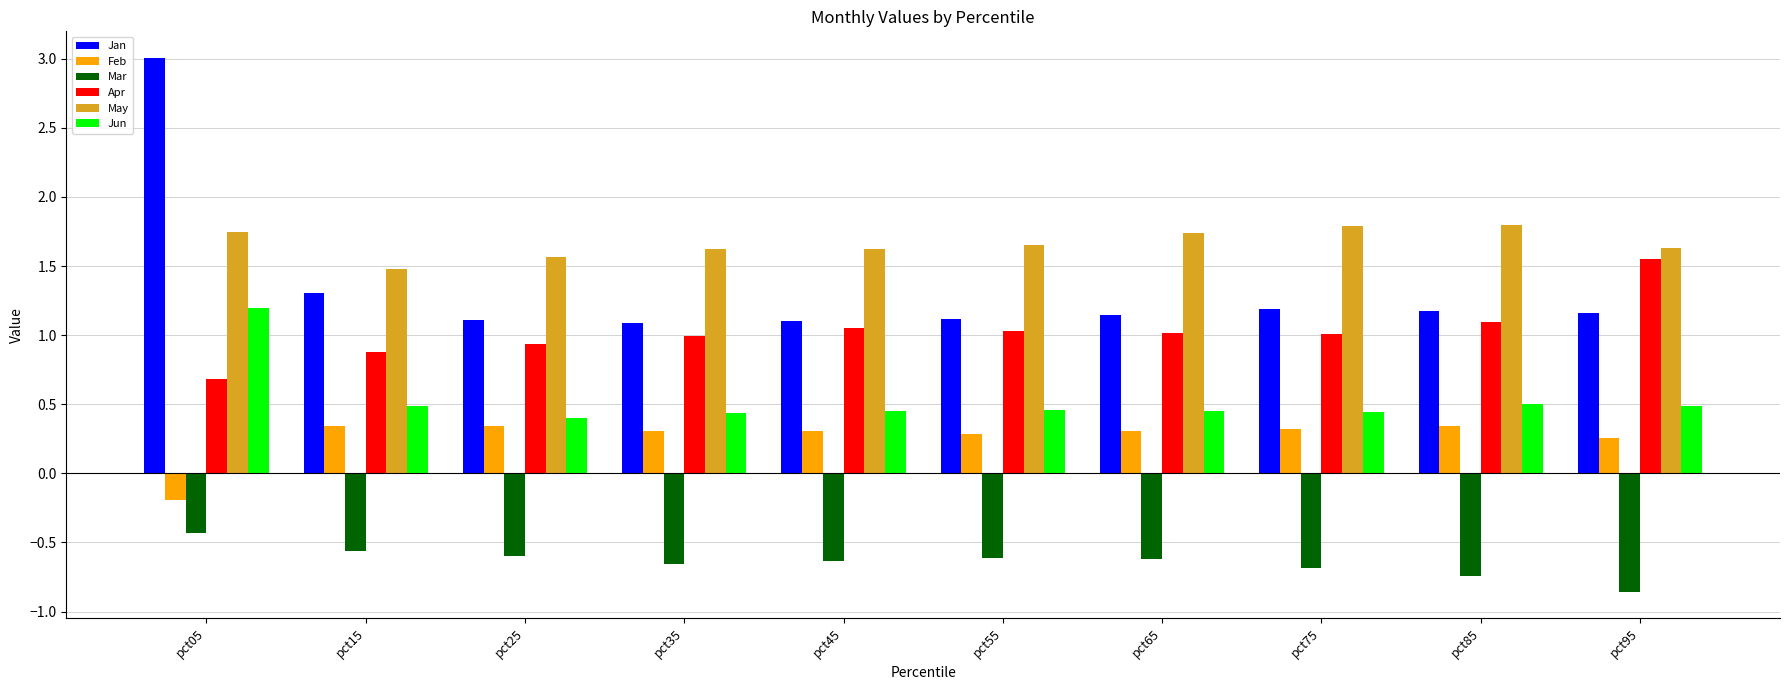

Rank the series at pct95 from highest to lowest value.

May, Apr, Jan, Jun, Feb, Mar